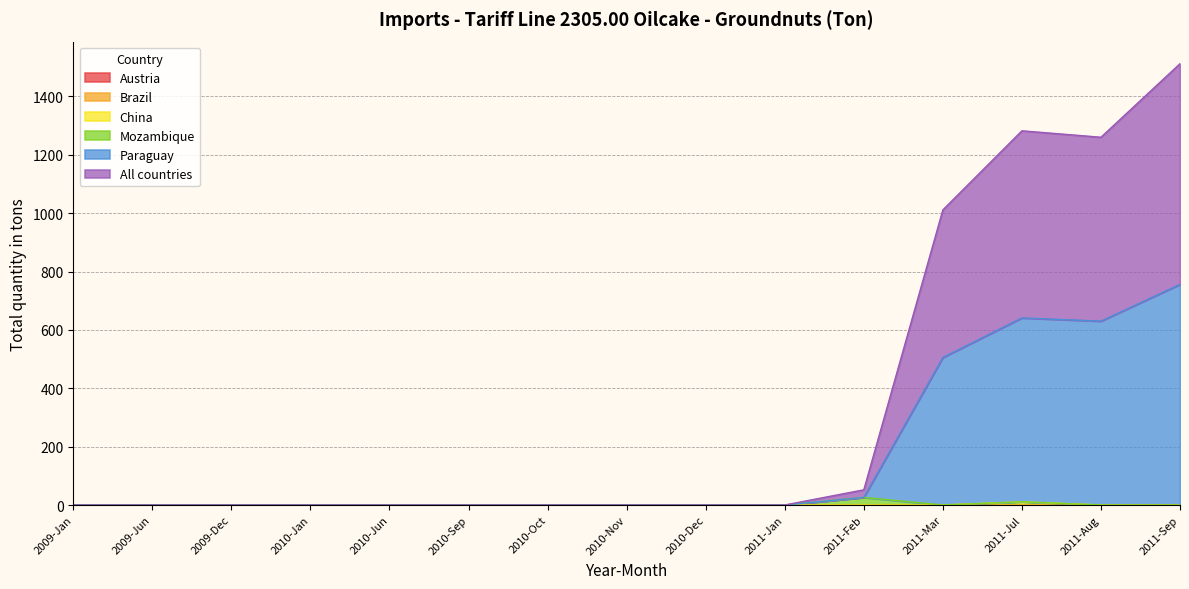

True or false: All countries has more than 0 points higher than both neighbors.

True